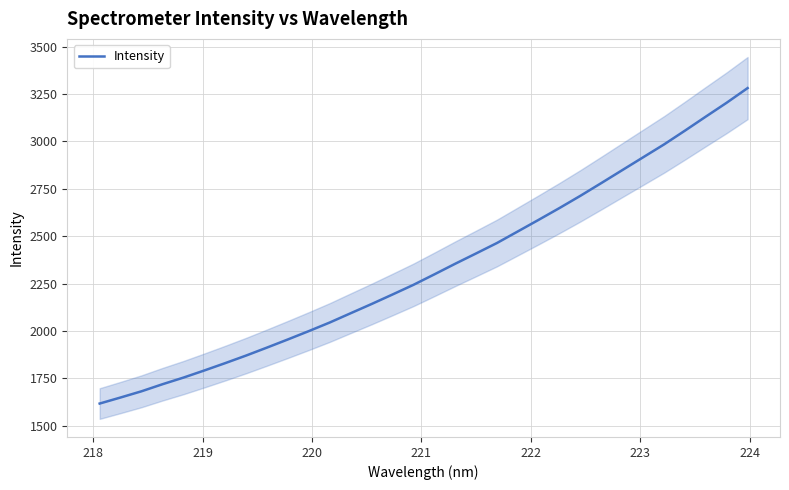

What is the lowest value of the Intensity series?

1617.4